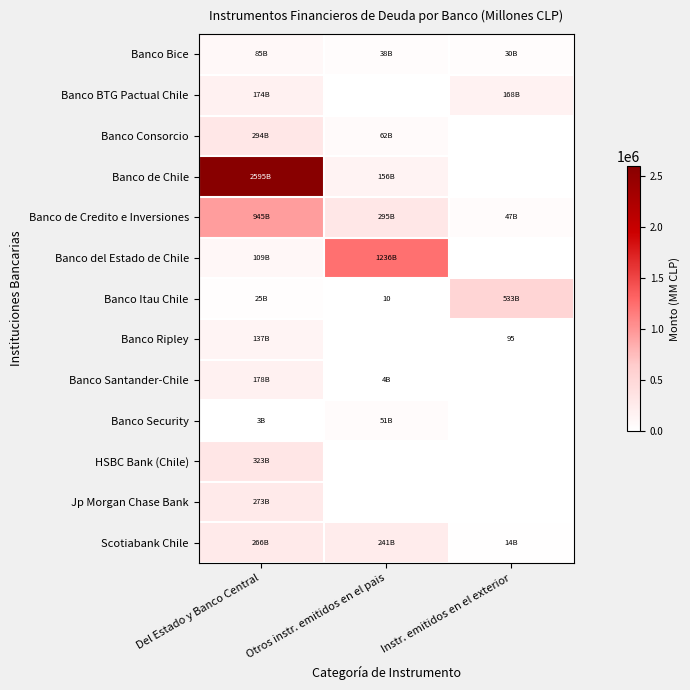

Is it true that Banco Bice equals 21407.5 at Del Estado y Banco Central?

False